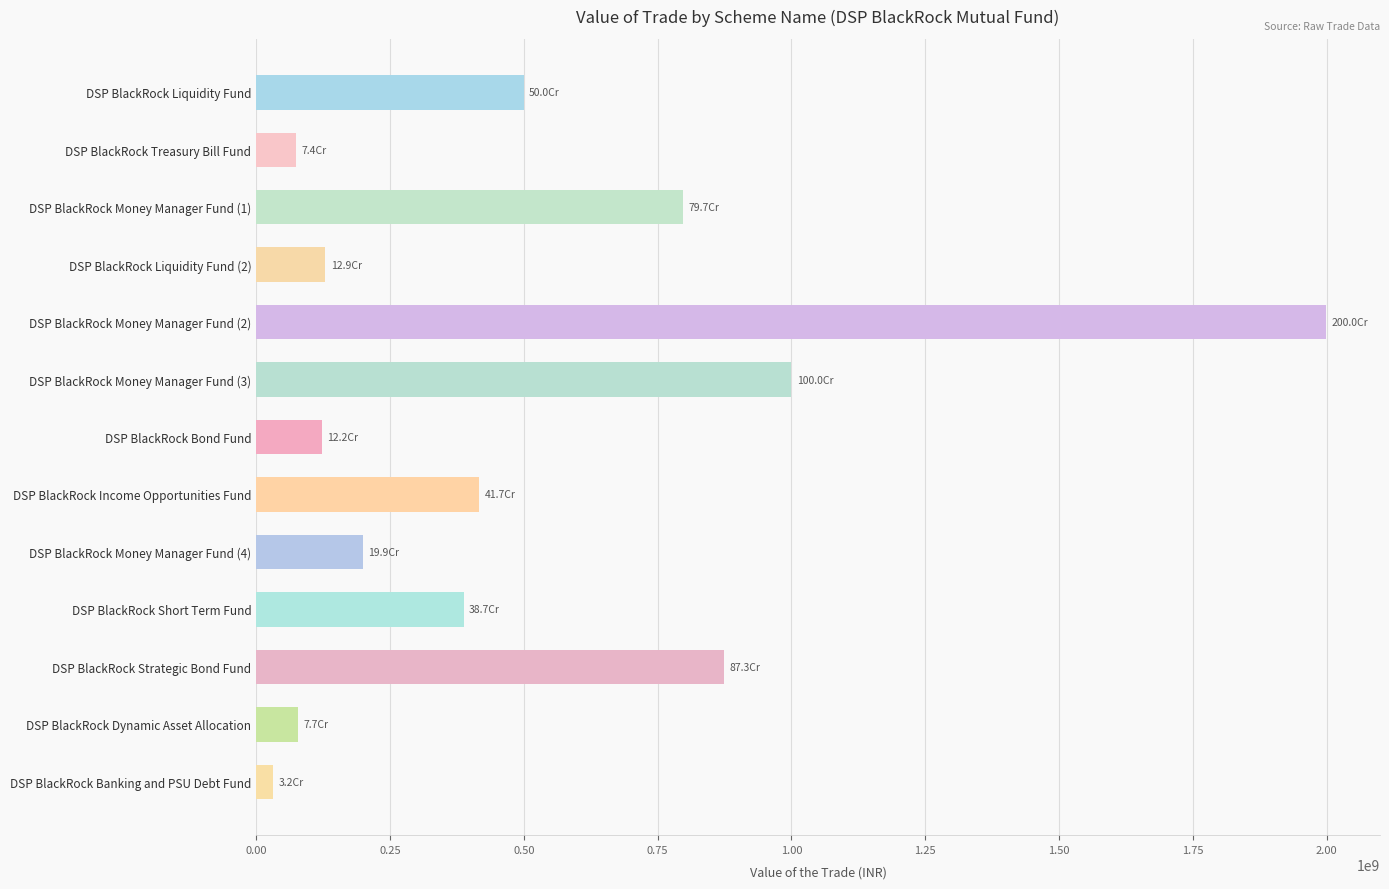

What is the difference between the maximum and minimum values?

1967569220.9